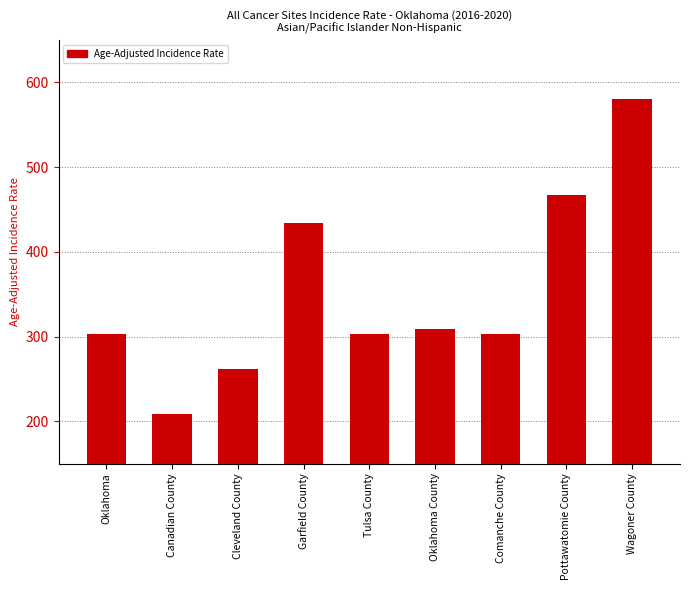

What is the label of the 3rd bar from the left?

Cleveland County